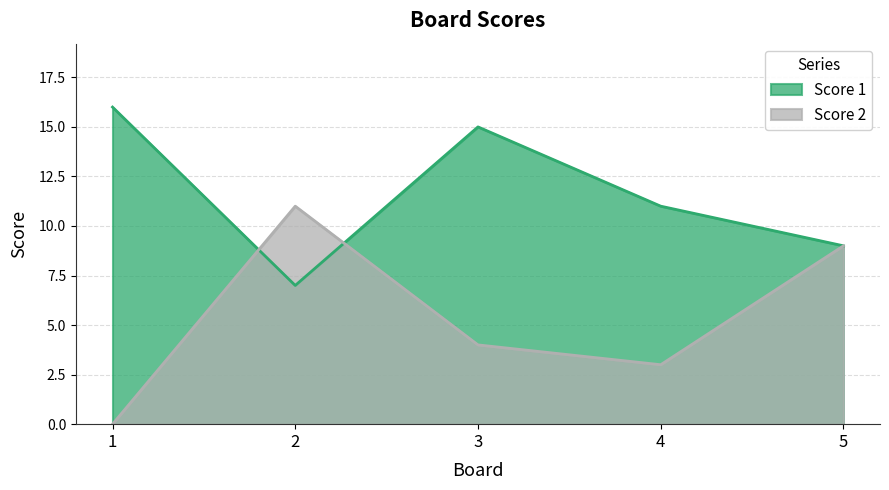

What are all the series names shown in the legend?

Score 1, Score 2